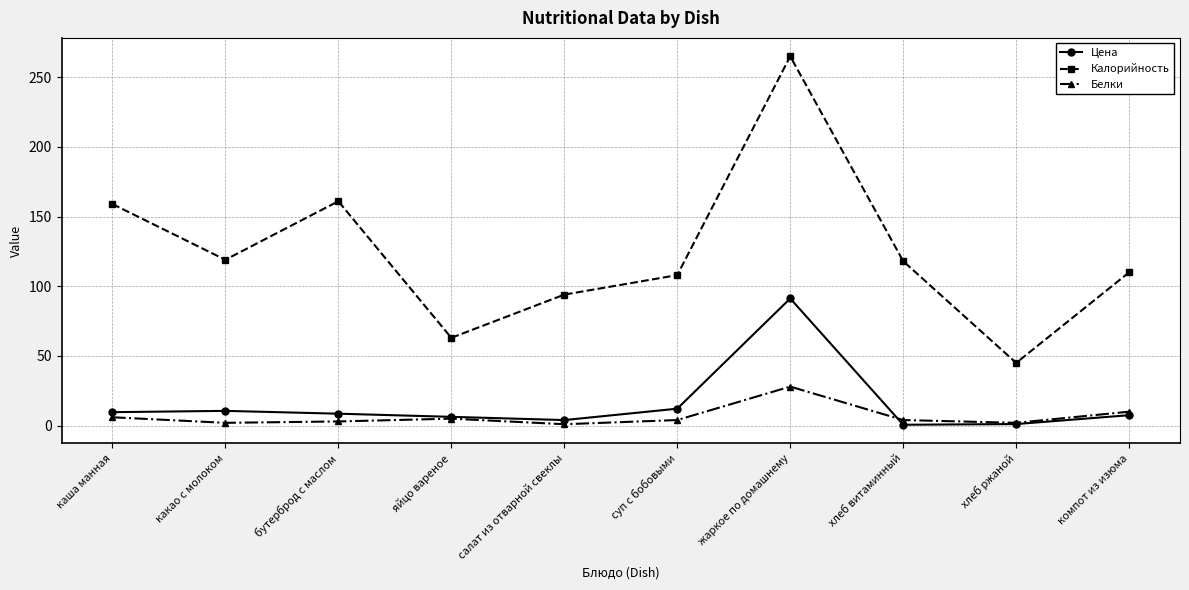

In Калорийность, how many points are lower than both neighbors (excluding endpoints)?

3